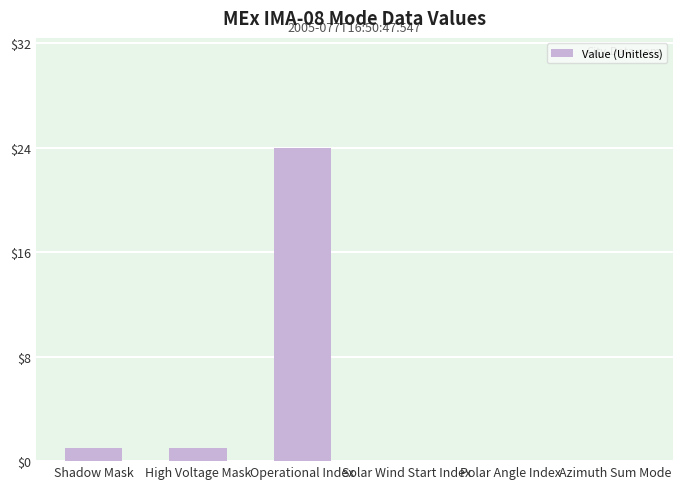

How many data points does each series have?

6